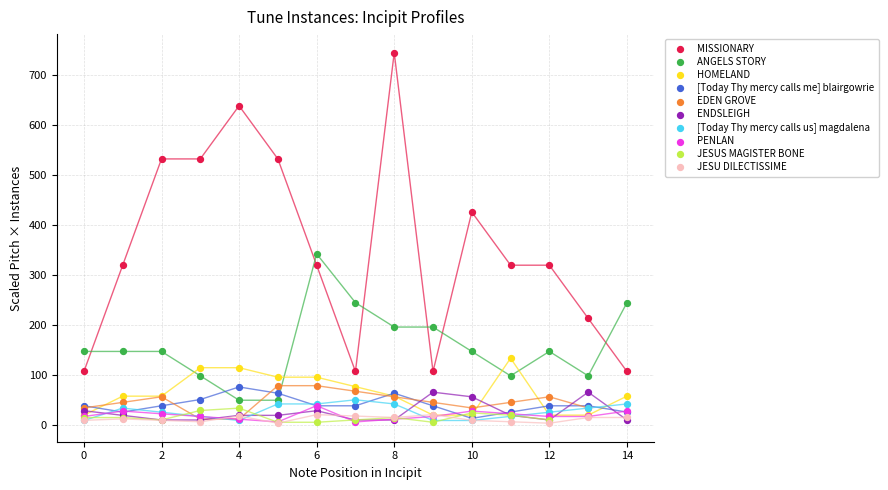

Which series has the largest Y range (max minus min)?

MISSIONARY